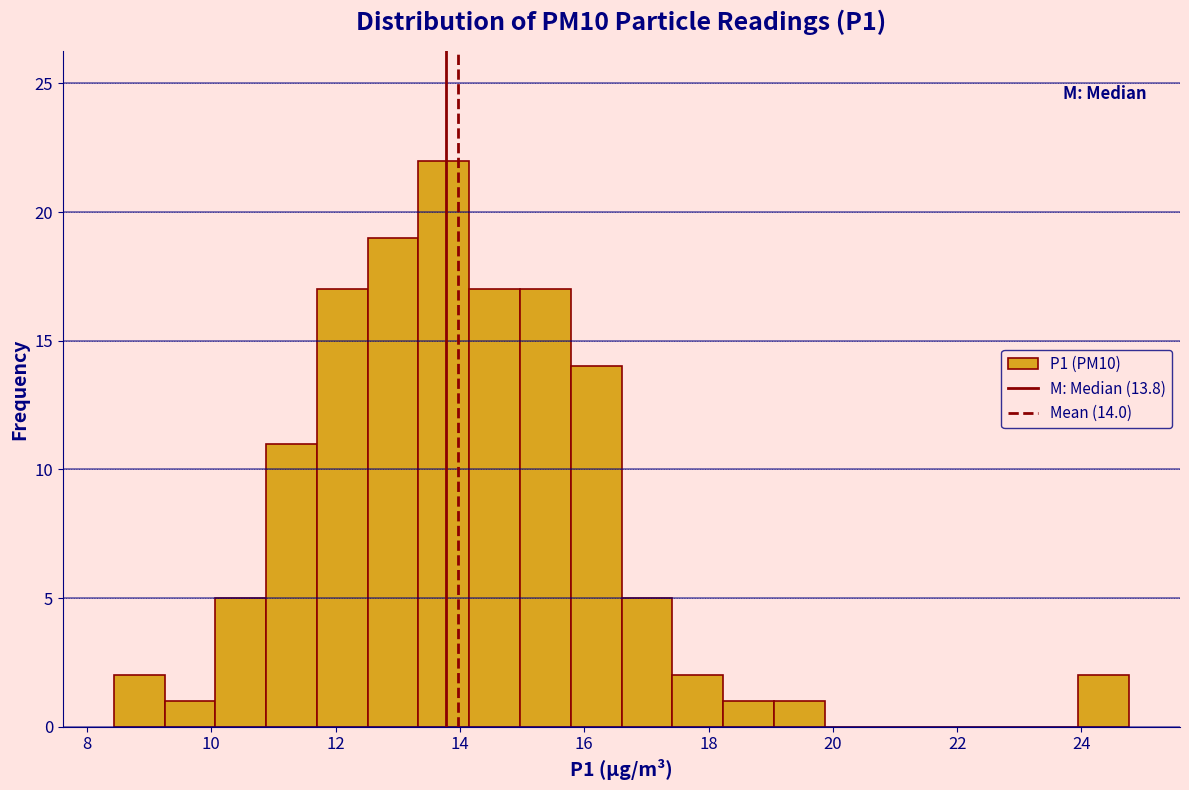

Over which range of the x-axis is the bar tallest?

13.4 to 14.2